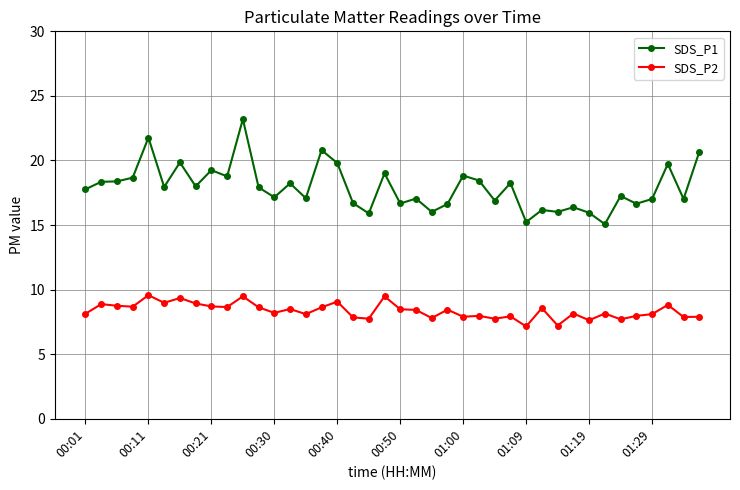

Which series has the widest spread of values?

SDS_P1